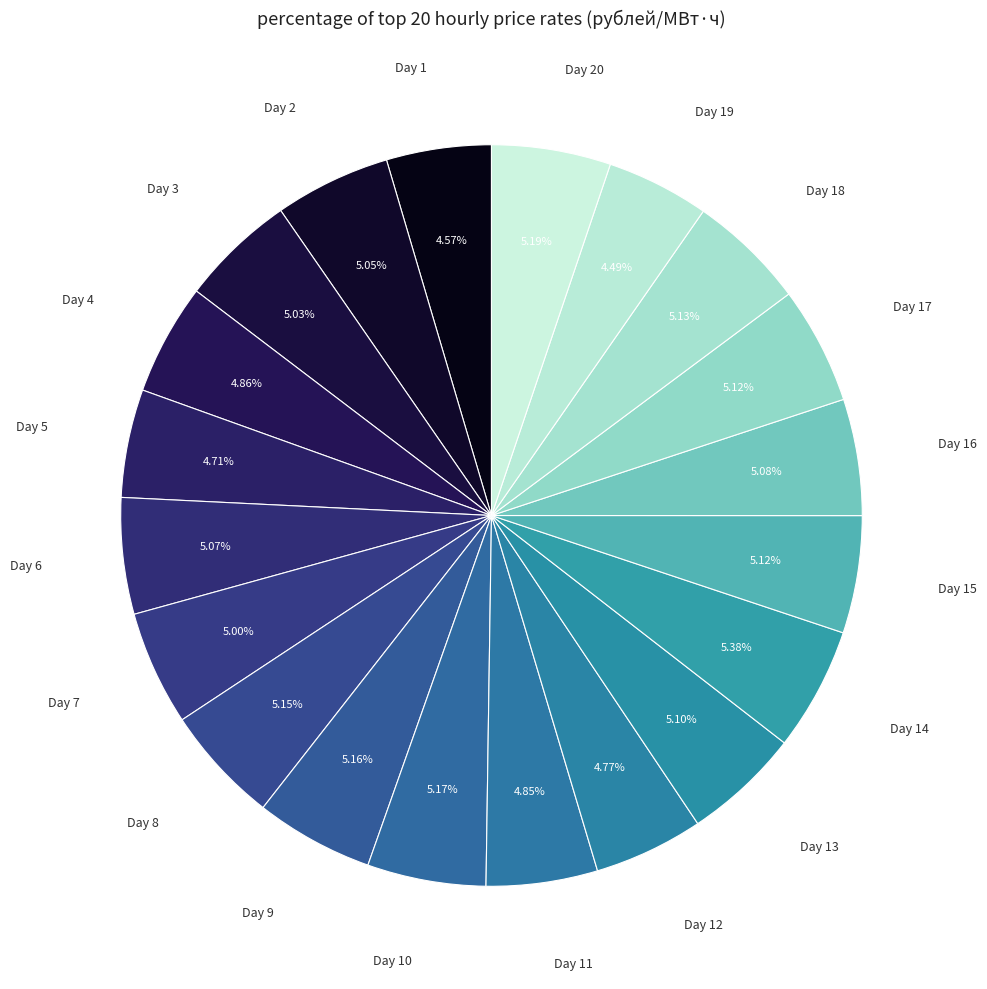

Approximately how many times larger is the value at Day 10 compared to Day 1?

1.1